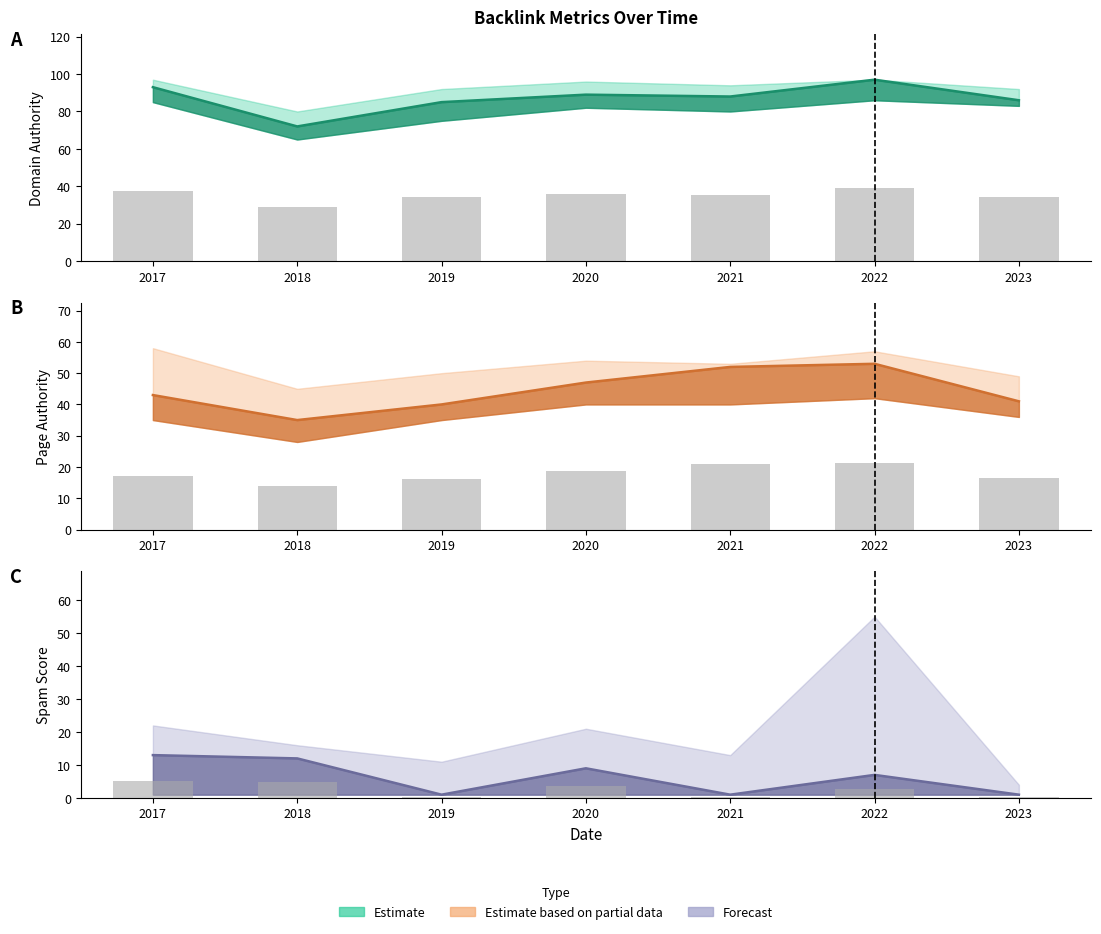

True or false: the data shows 2.2 at 2017.

False